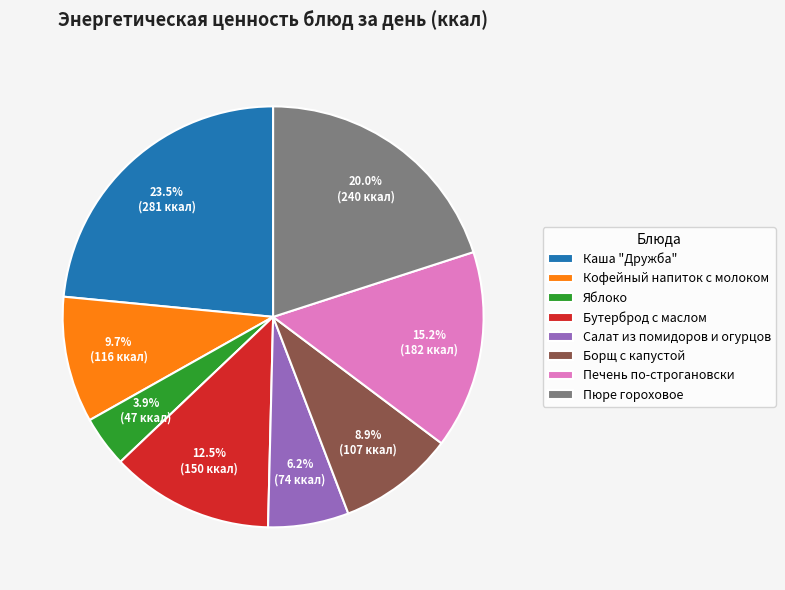

To the nearest percent, what is the average slice percentage?

12%